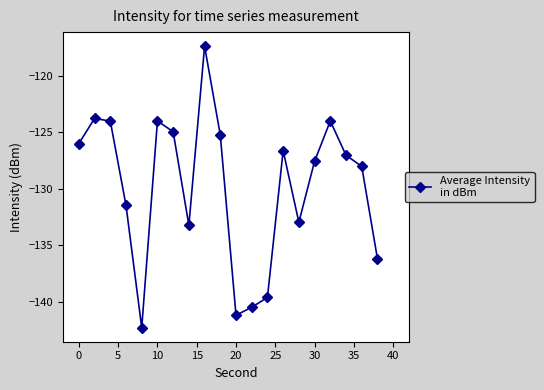

How many interior local valleys (lower than both neighbors) does the data have?

4